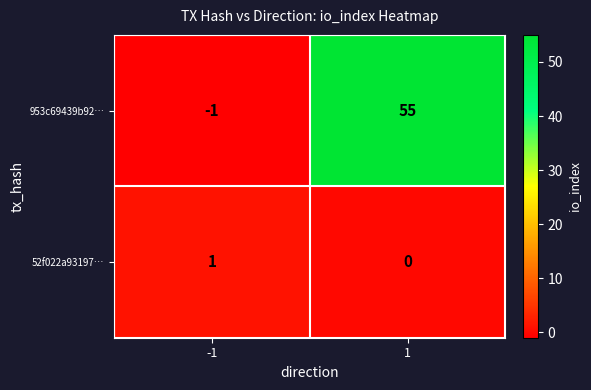

What is the difference between the 953c69439b92… values at 1 and -1?

56